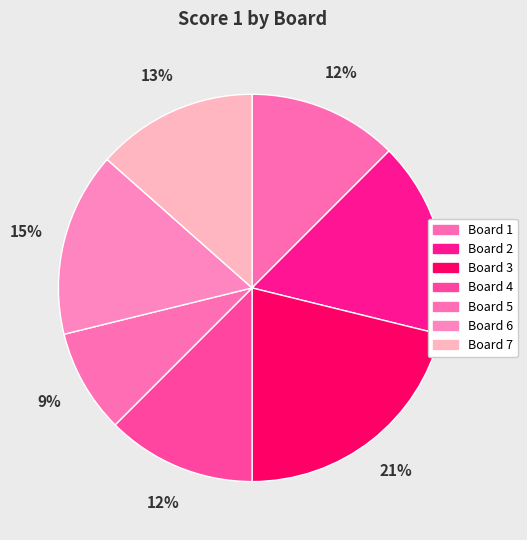

Is there a majority slice in this chart?

No